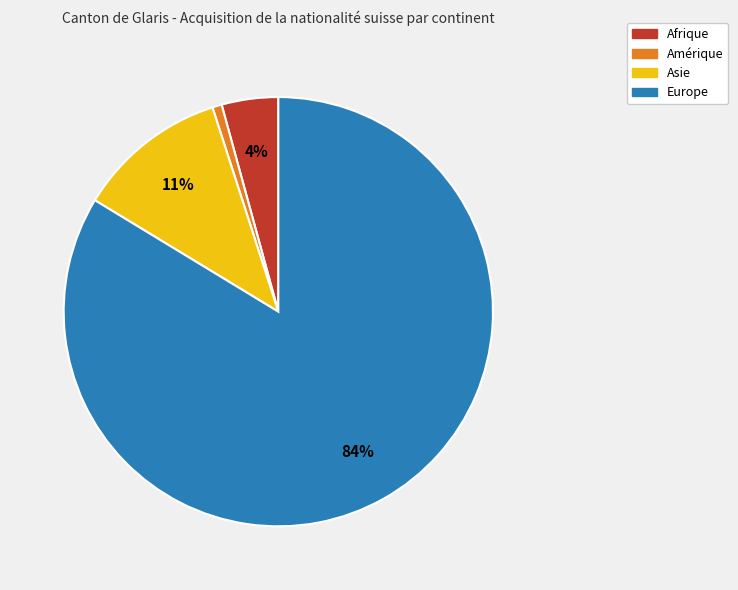

To the nearest percent, what is the average slice percentage?

25%